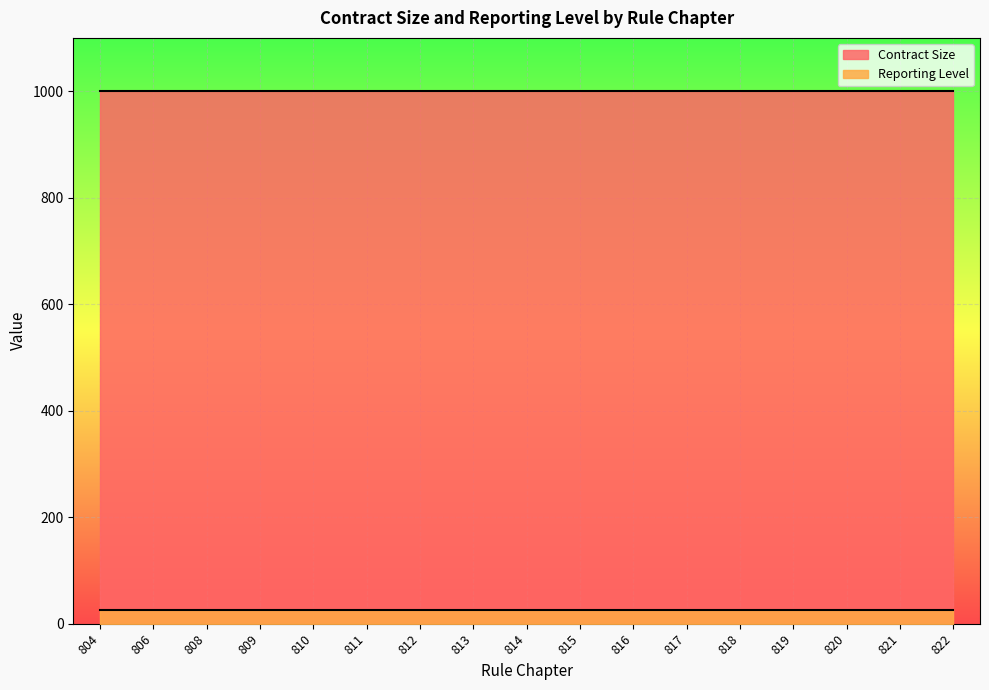

Which series changed the most between 819 and 820?

Contract Size